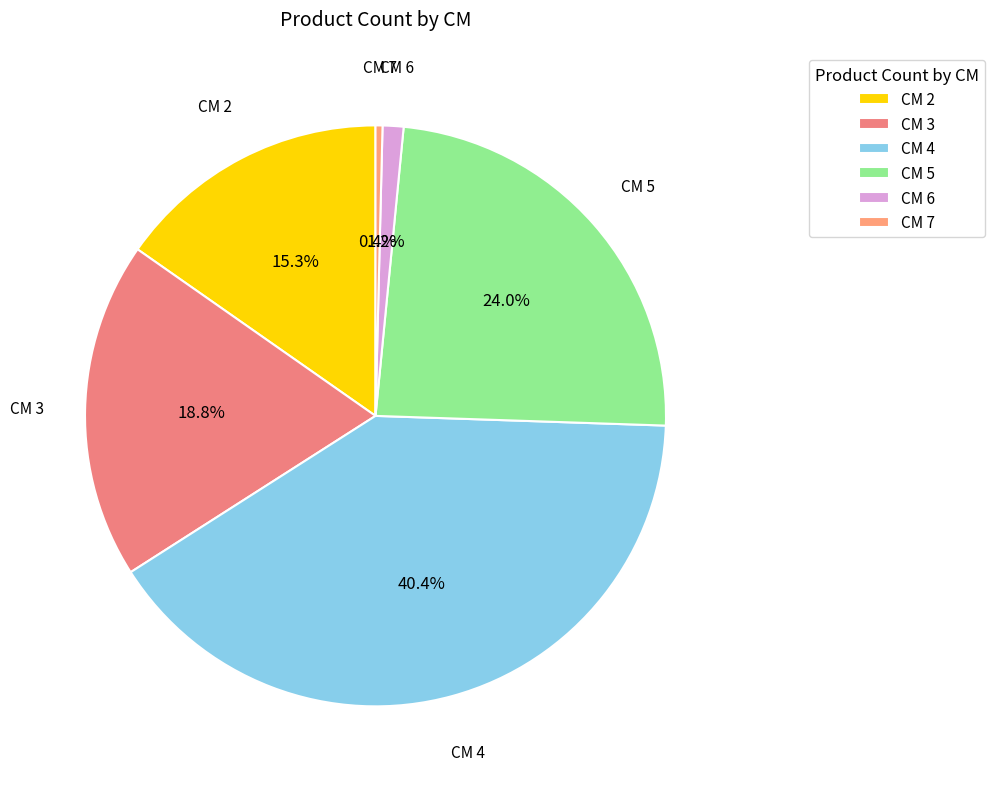

Rank the categories by value from highest to lowest.

CM 4, CM 5, CM 3, CM 2, CM 6, CM 7